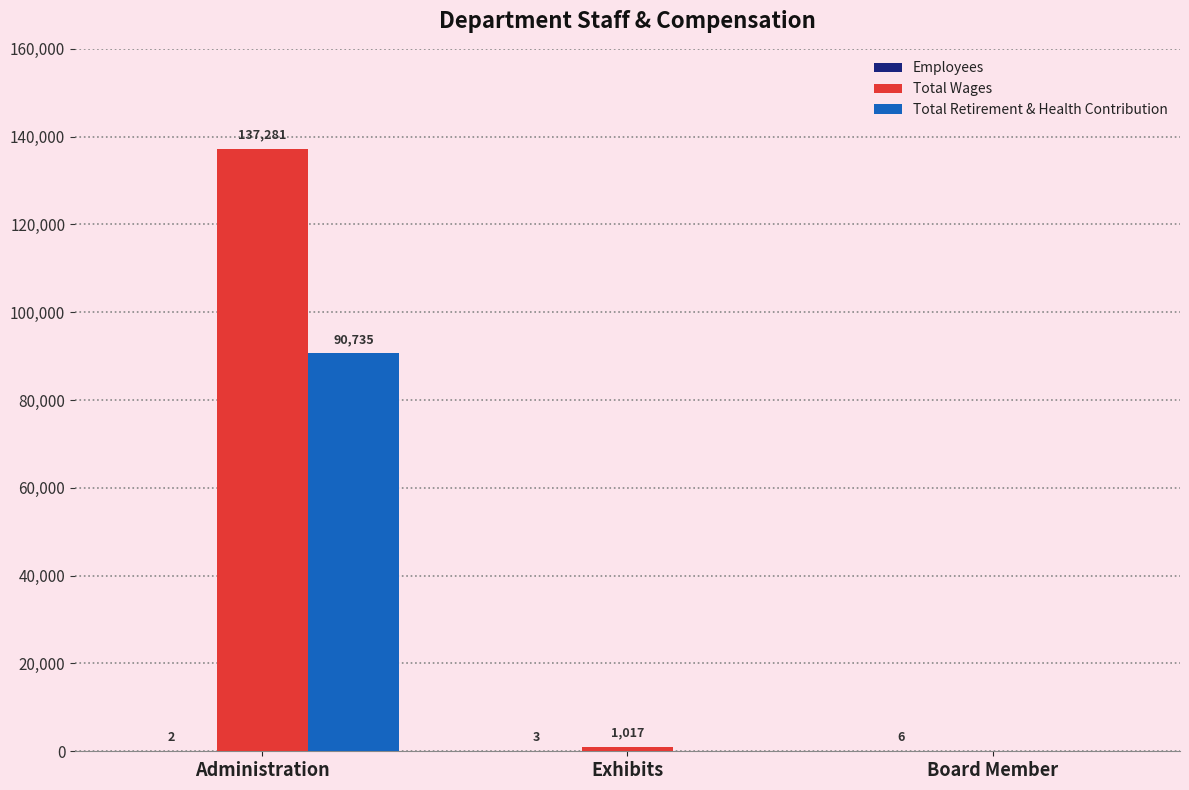

Which category has the highest value across all series?

Administration